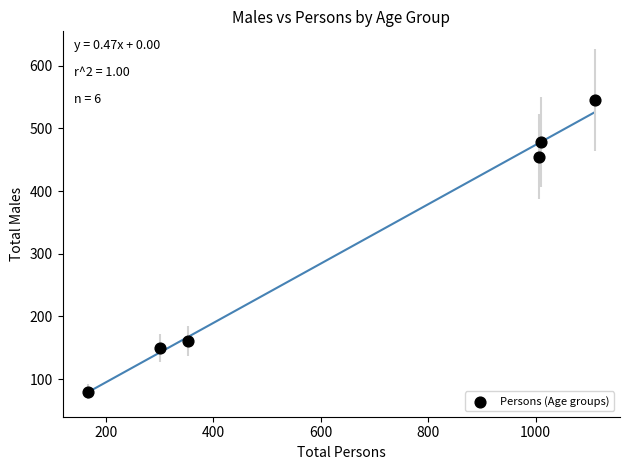

What is the average Y value?

312